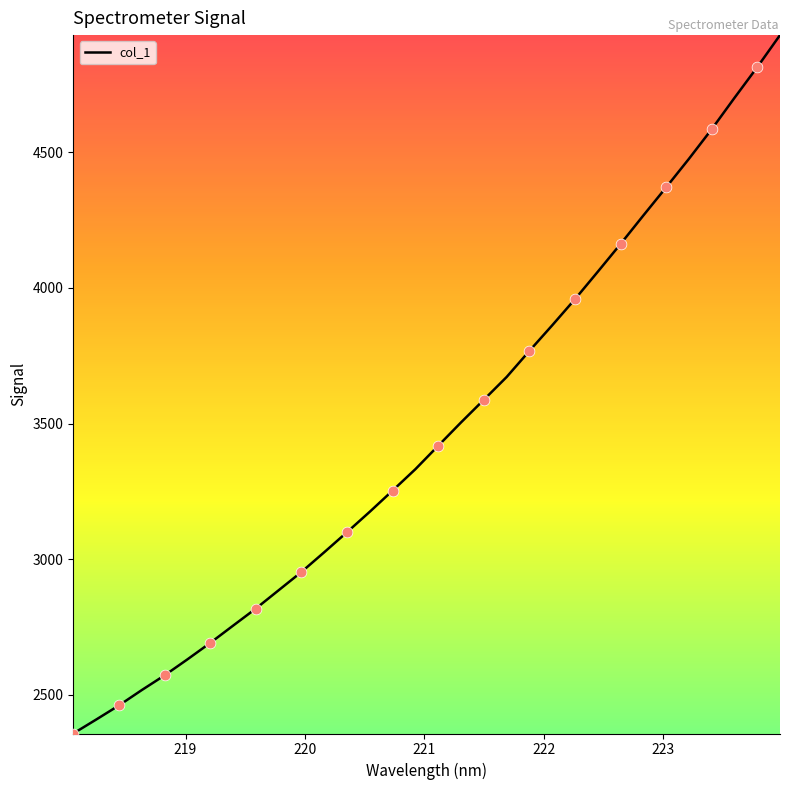

What is the maximum value shown in the chart?

4933.0